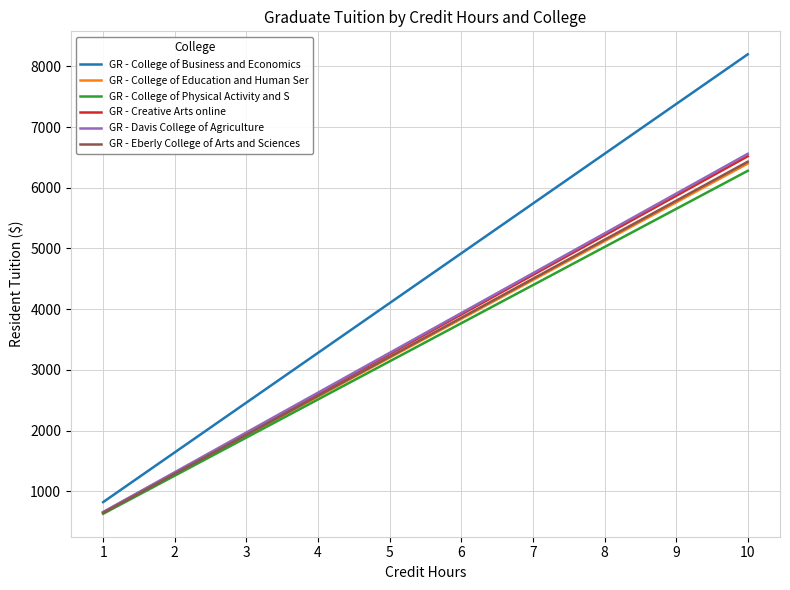

Which series has the widest spread of values?

GR - College of Business and Economics